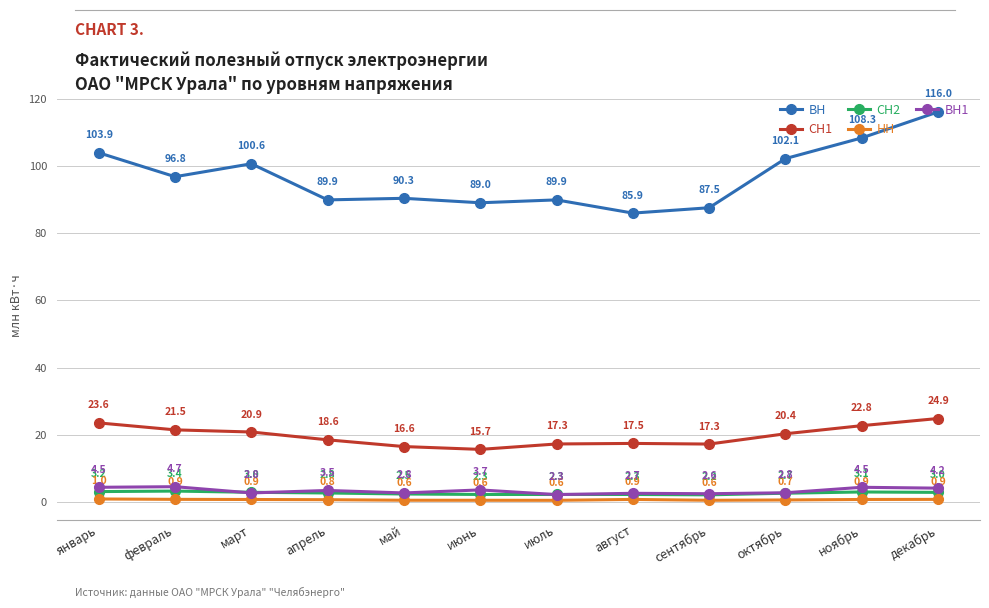

Rank the series by their maximum value, from highest to lowest.

ВН, СН1, ВН1, СН2, НН